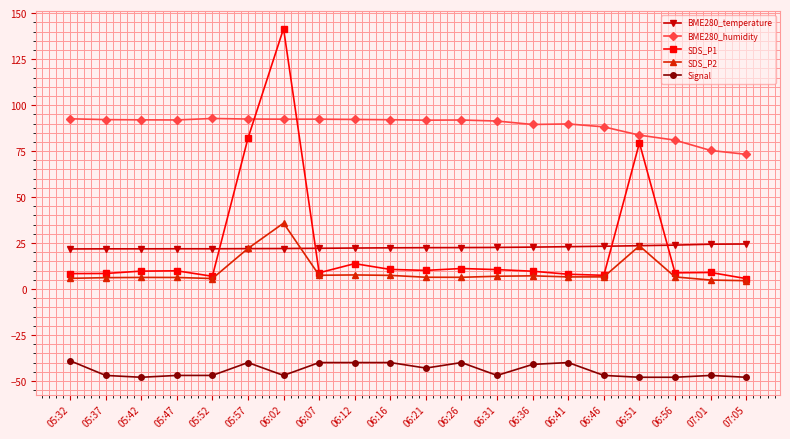

The value of SDS_P1 at 06:16 is 10.7. True or false?

True